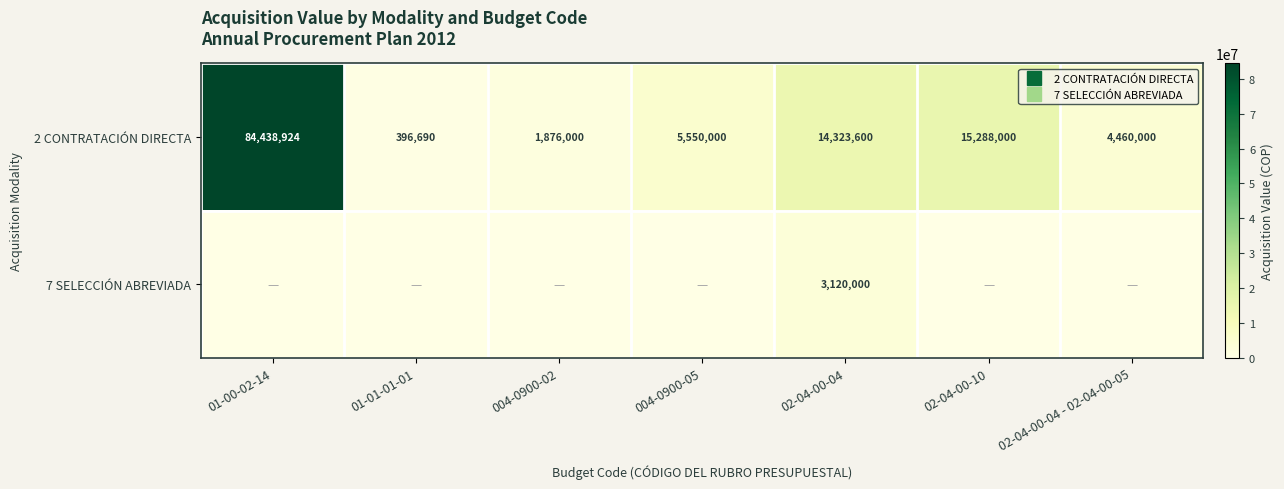

Rank the categories by 2 CONTRATACIÓN DIRECTA value from lowest to highest.

01-01-01-01, 004-0900-02, 02-04-00-04 - 02-04-00-05, 004-0900-05, 02-04-00-04, 02-04-00-10, 01-00-02-14